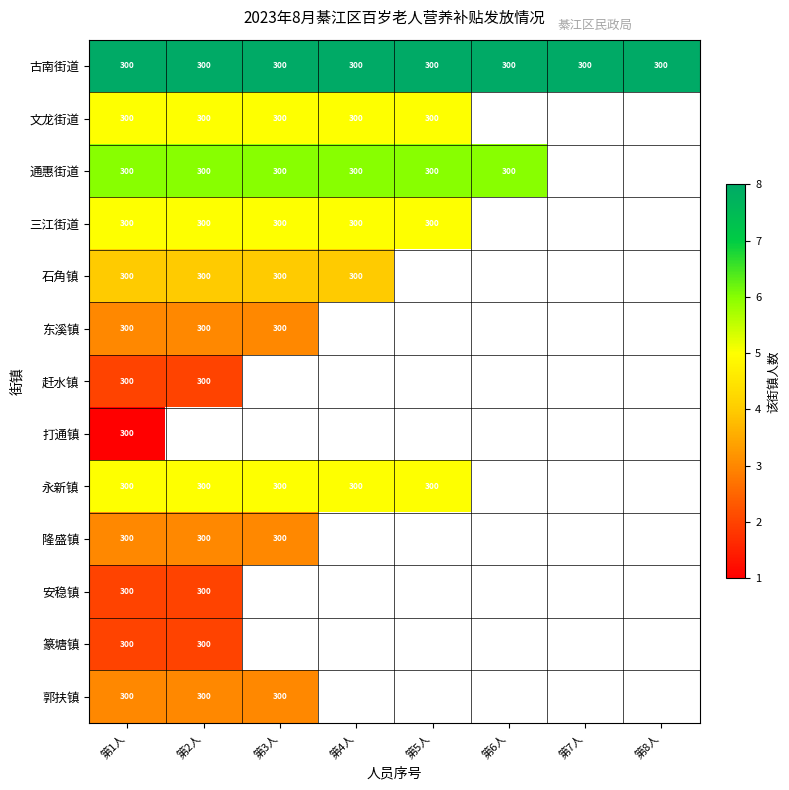

The 三江街道 series shows 300 at 第3人. True or false?

True